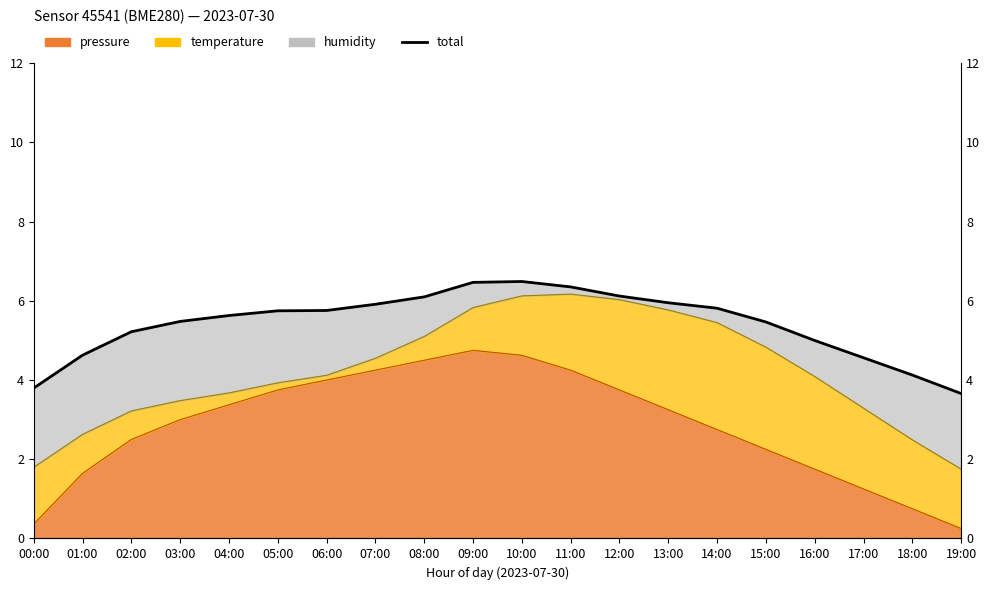

The value at 05:00 is 1.9. True or false?

False